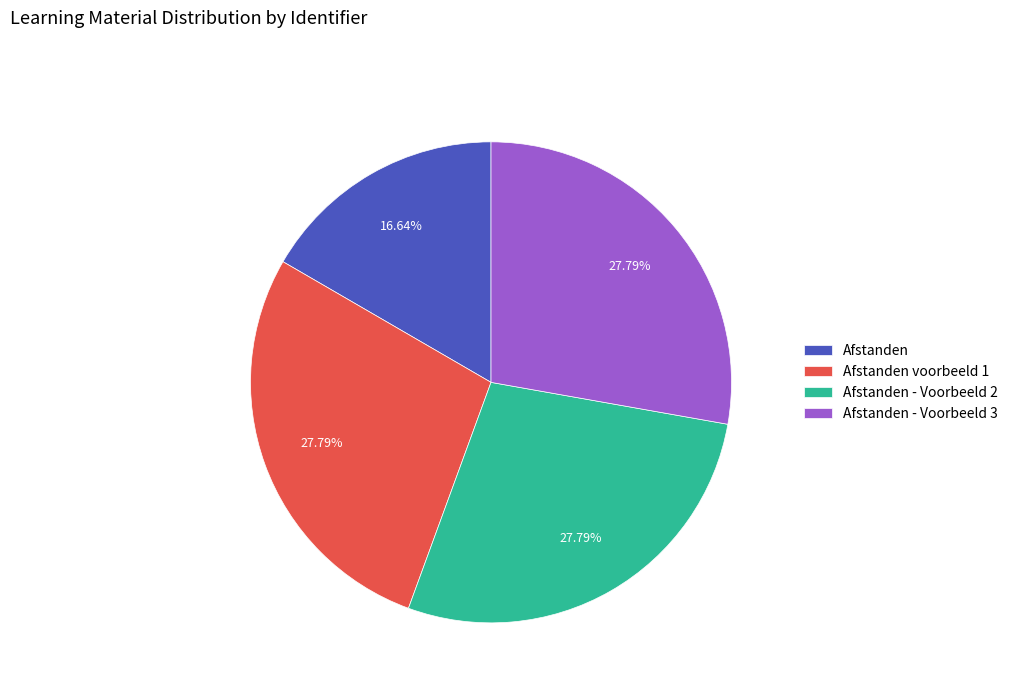

Combined, do Afstanden - Voorbeeld 2 and Afstanden voorbeeld 1 account for over 50%?

Yes